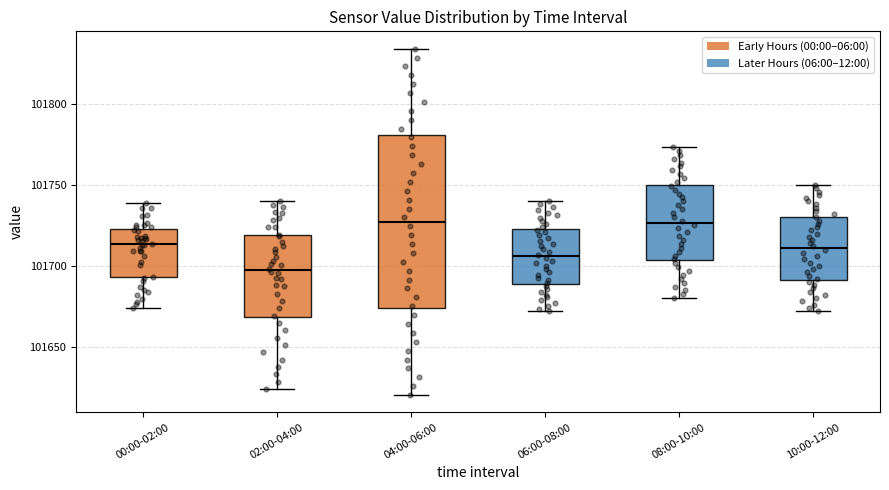

Which box has the lowest median line?

02:00-04:00